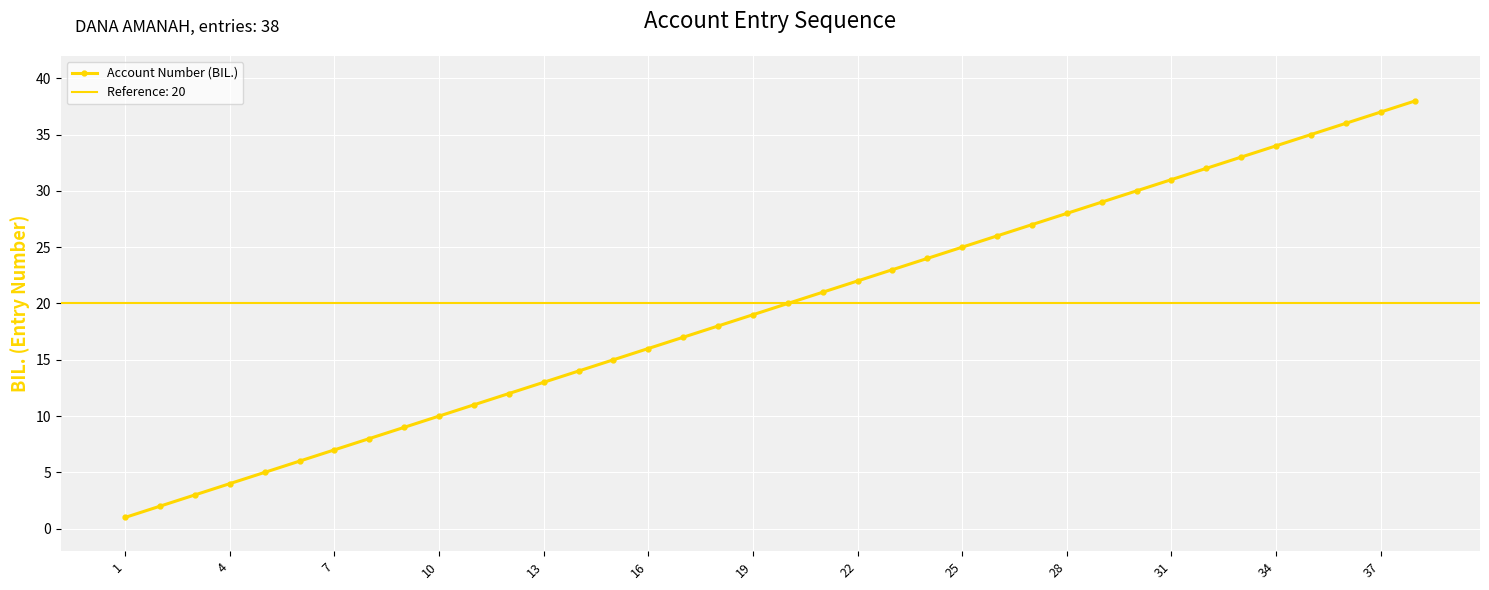

What is the difference between the maximum and second lowest values?

36